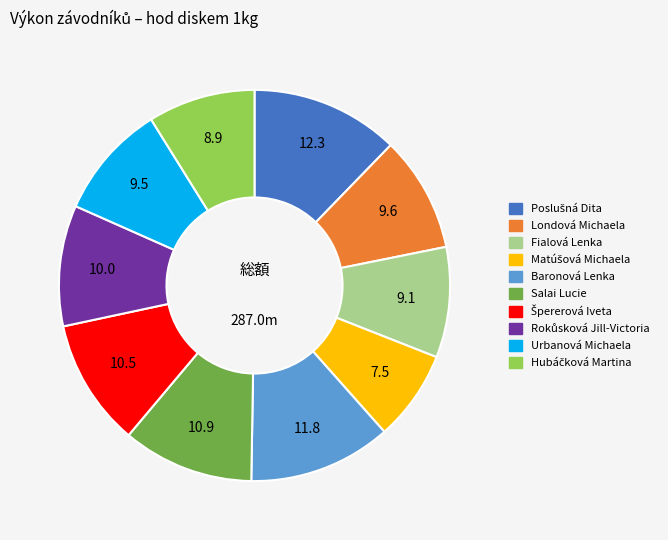

Is it true that Urbanová Michaela is 9% of the pie?

True